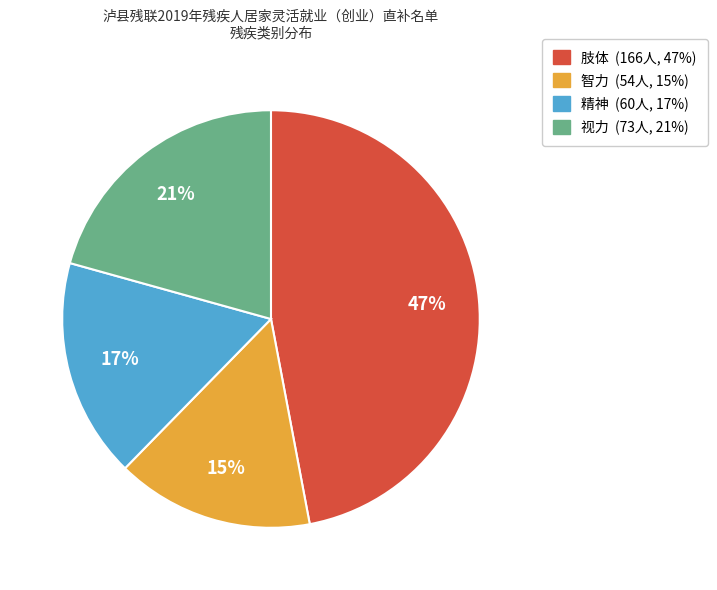

Is 智力 the majority of the pie?

No